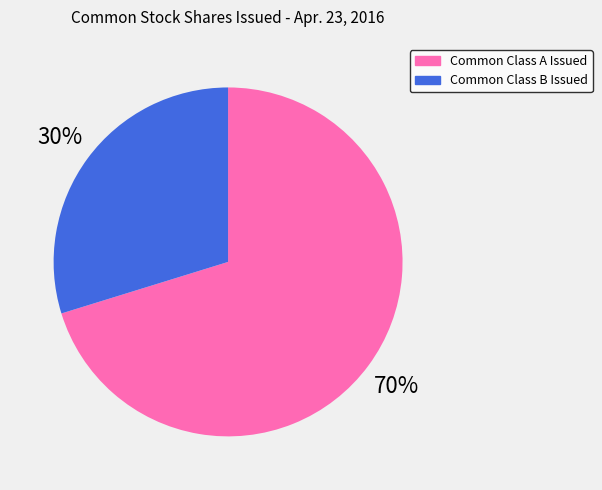

To the nearest percent, what is the difference between the largest and smallest slice percentages?

40%